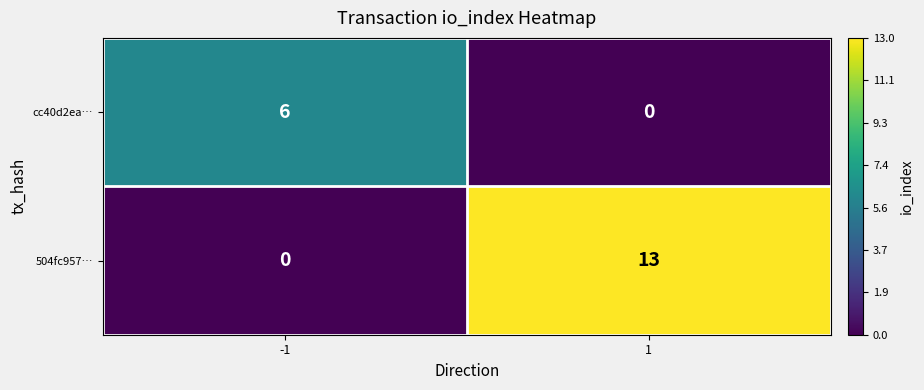

Which series has the largest range (max minus min)?

504fc957…